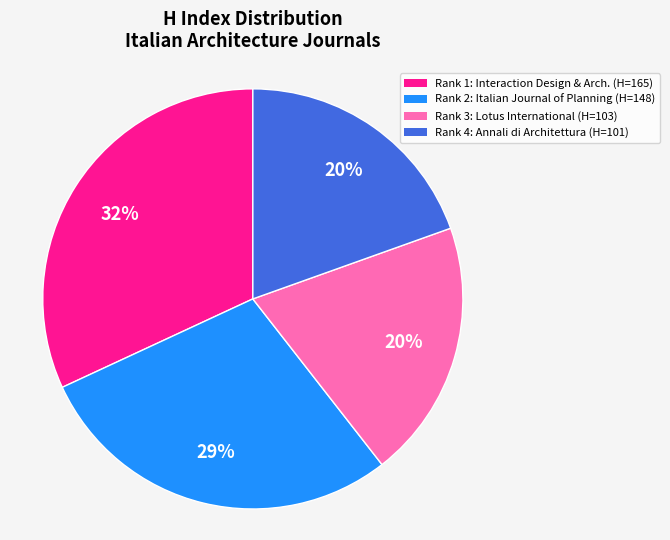

Does any single category account for the majority?

No